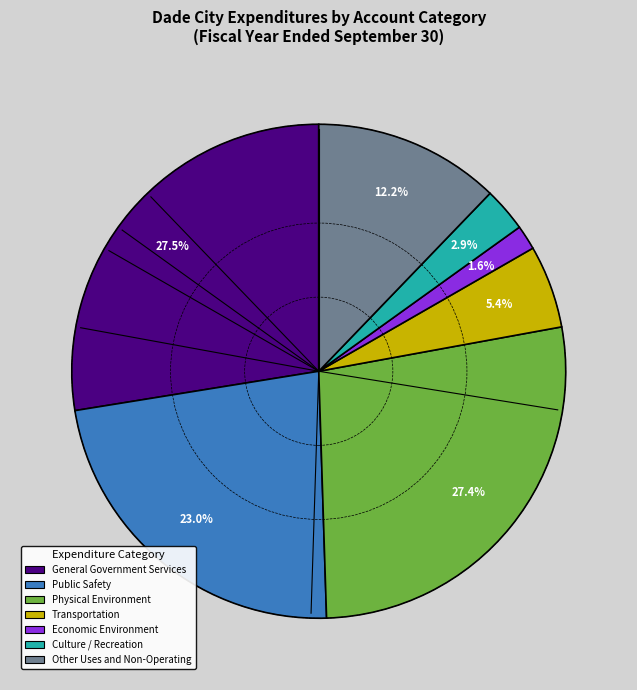

What percentage is the Public Safety slice, to the nearest percent?

23%